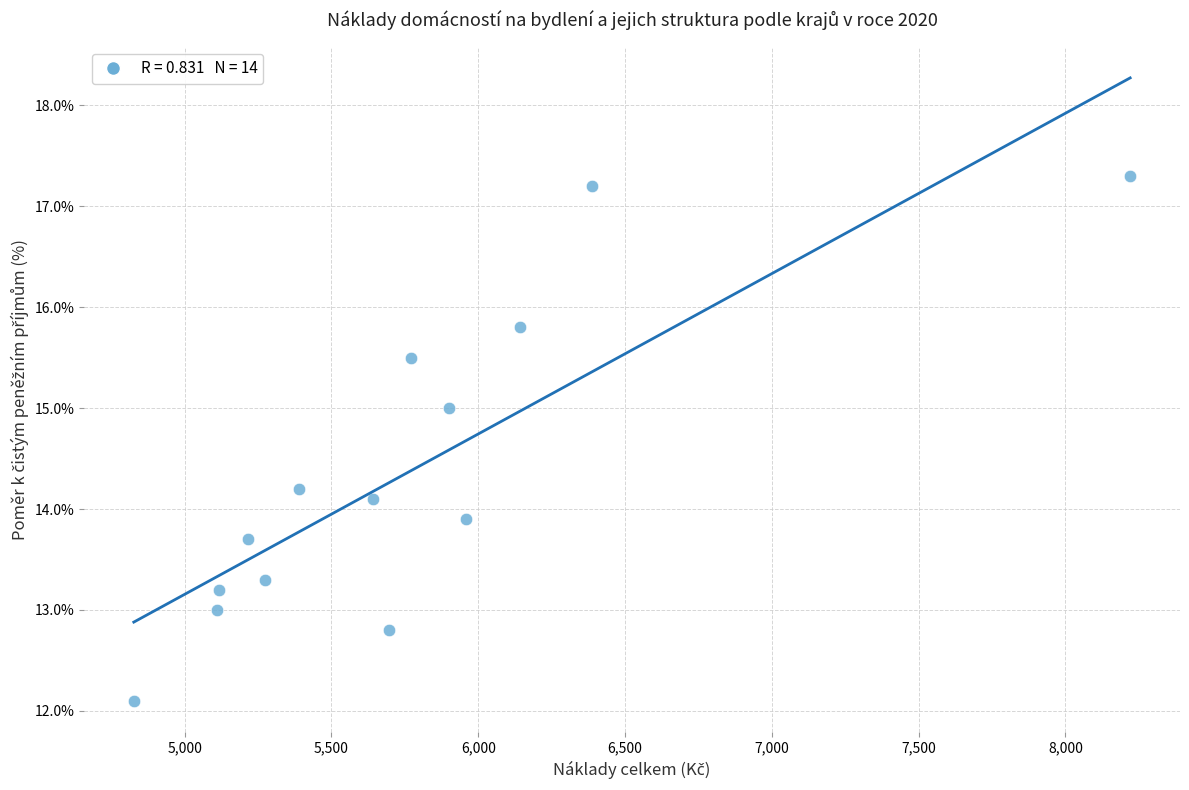

What is the range of Y values (max minus min)?

5.2